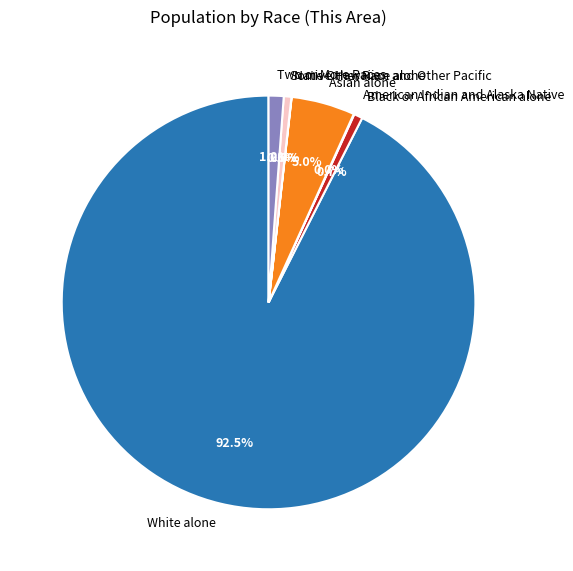

Which has a higher value, Asian alone or White alone?

White alone